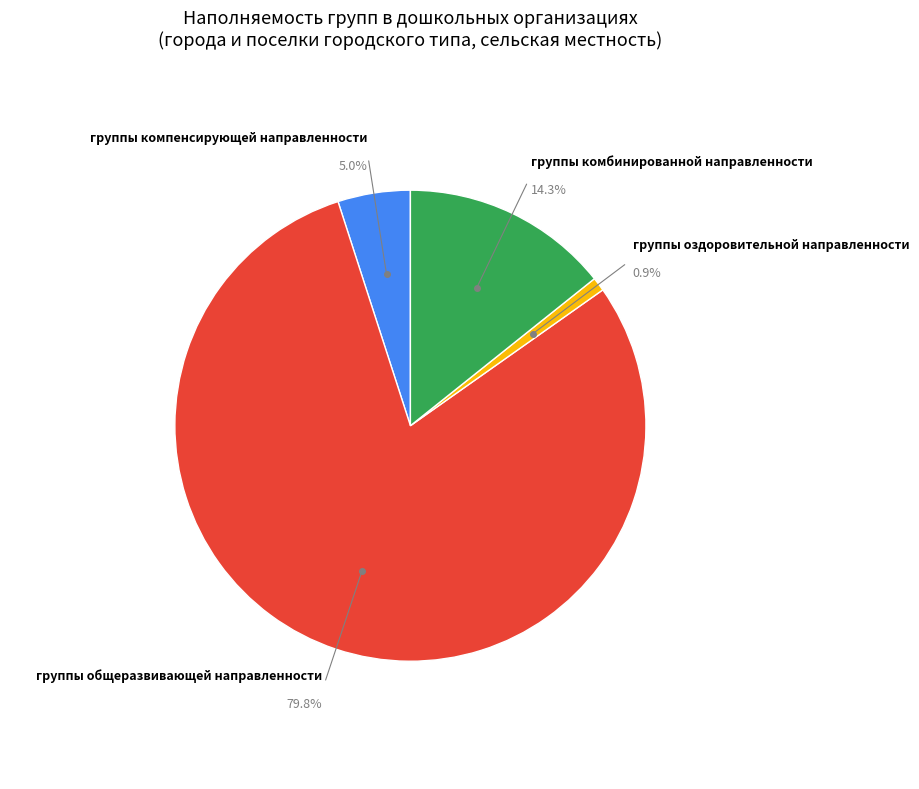

Is it true that группы комбинированной направленности is 14% of the pie?

True